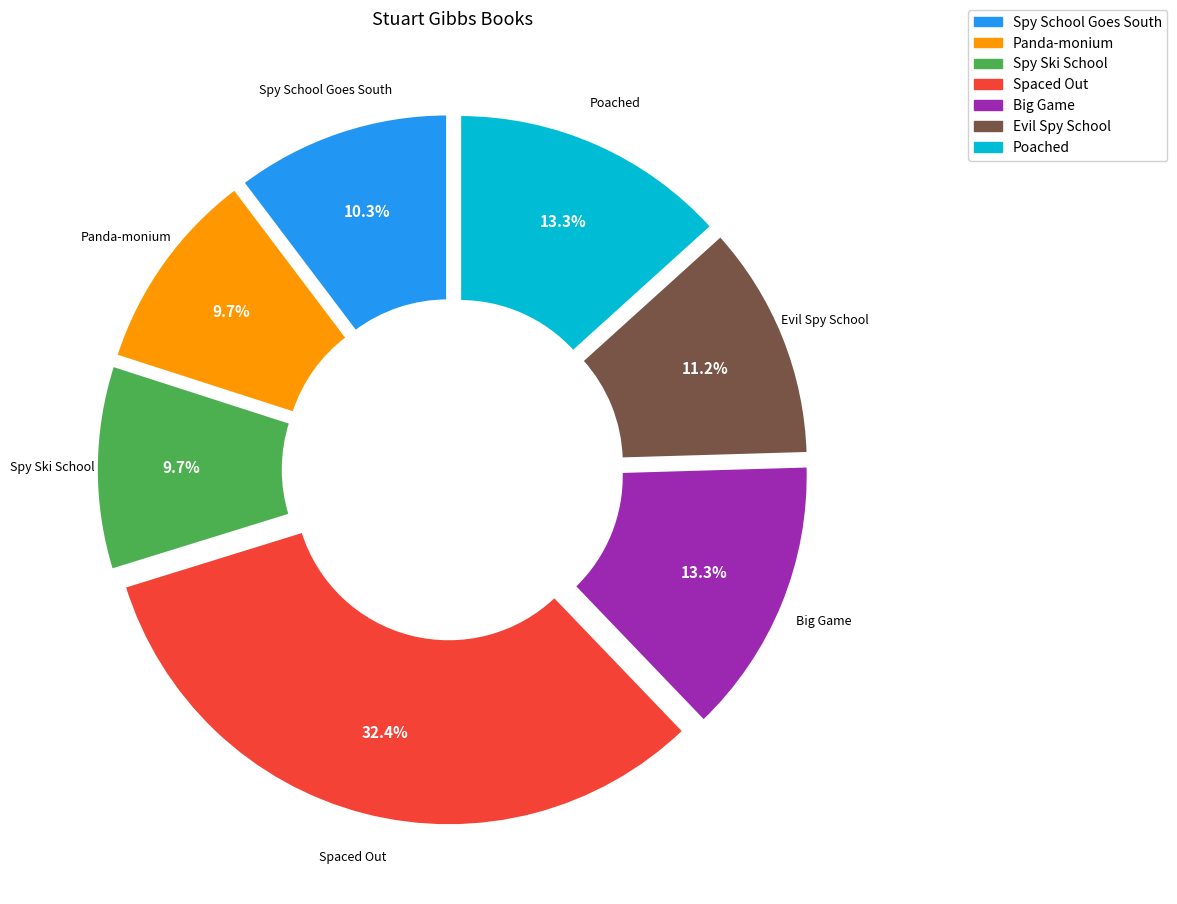

What portion of the pie excludes Spy School Goes South?

89.7%